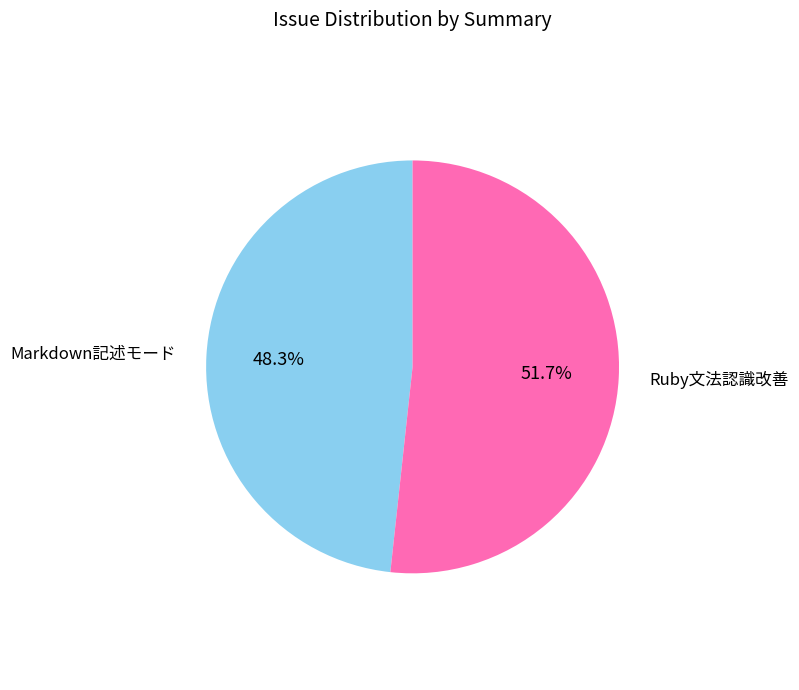

How many slices are in this pie chart?

2